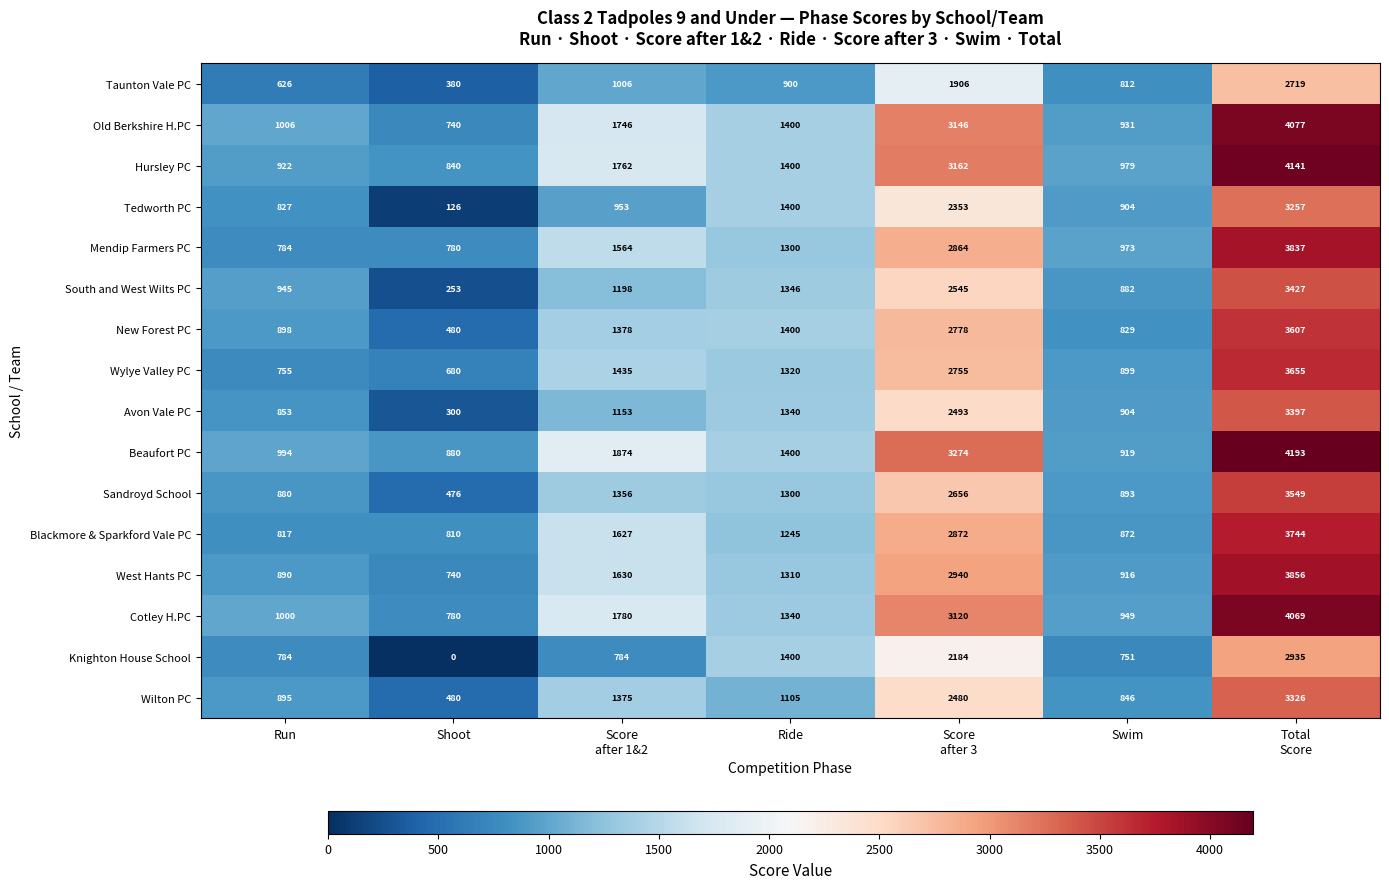

Is it true that Taunton Vale PC equals 626 at Run?

True